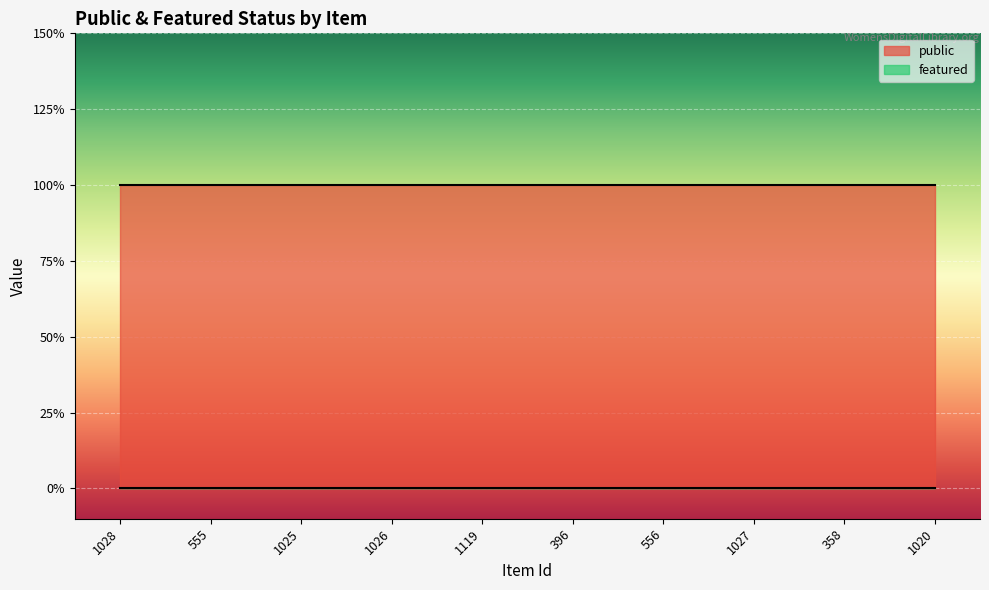

Is it true that featured equals 0 at 1119?

True